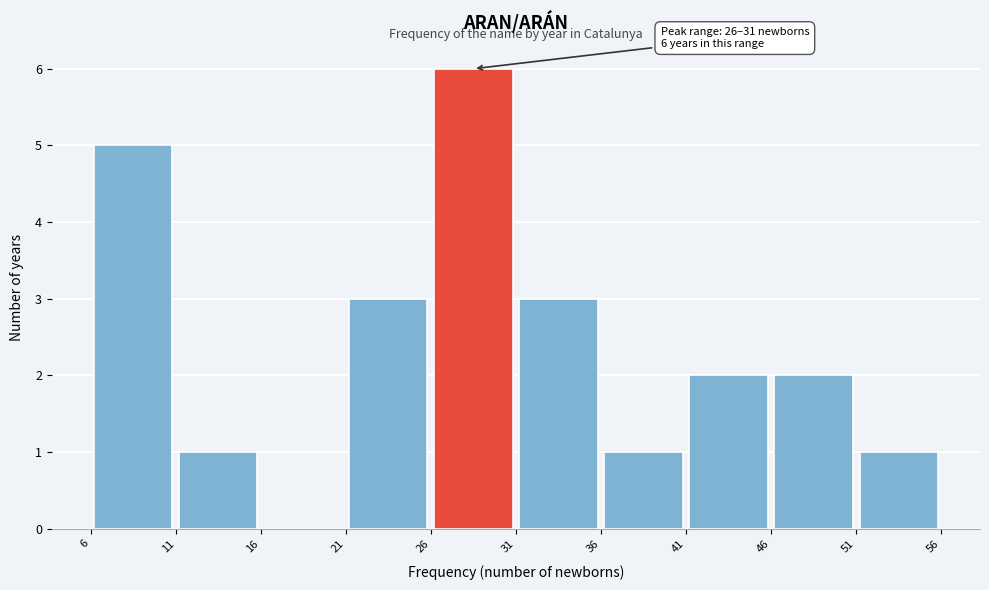

Which range on the x-axis has the tallest bar?

26 to 31